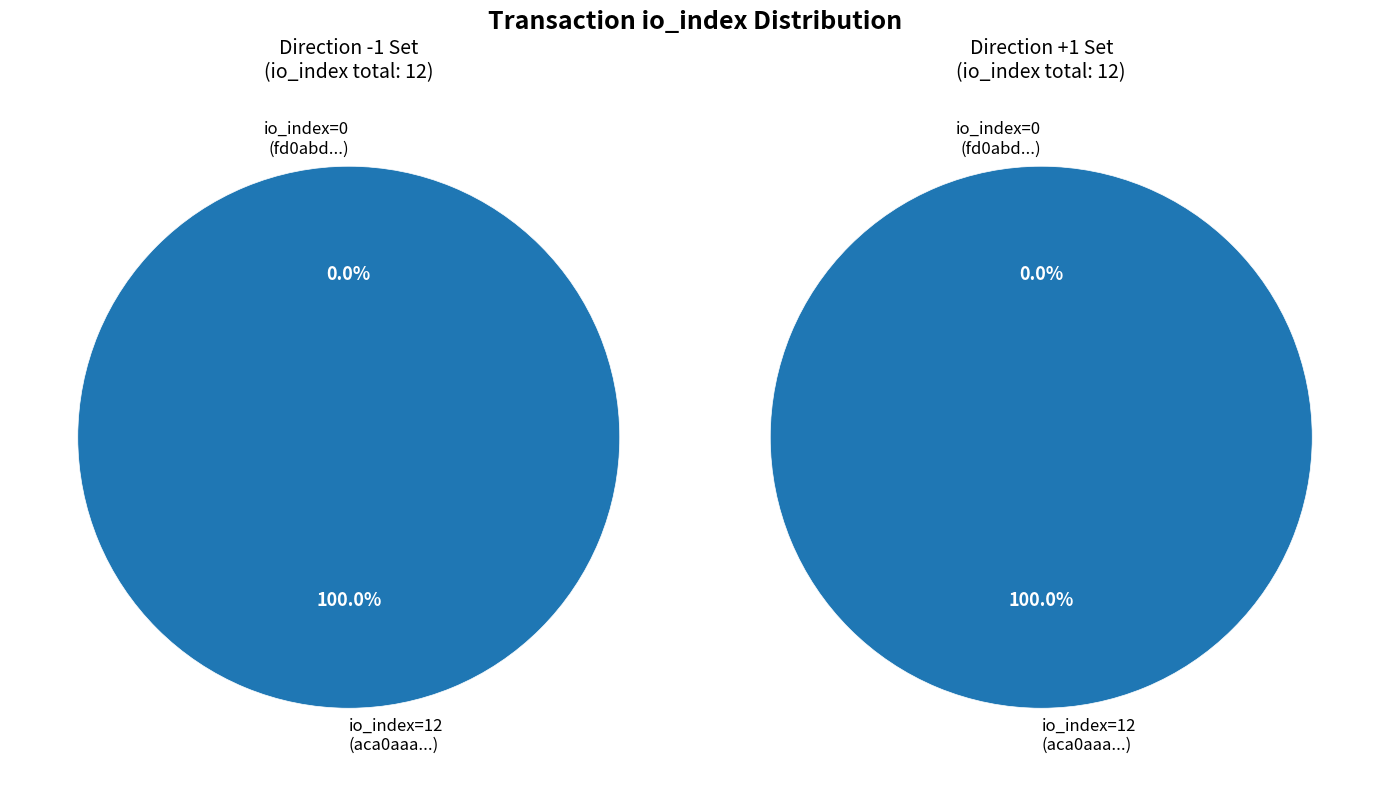

Combined, what portion of the pie is 1 and 0?

100.0%